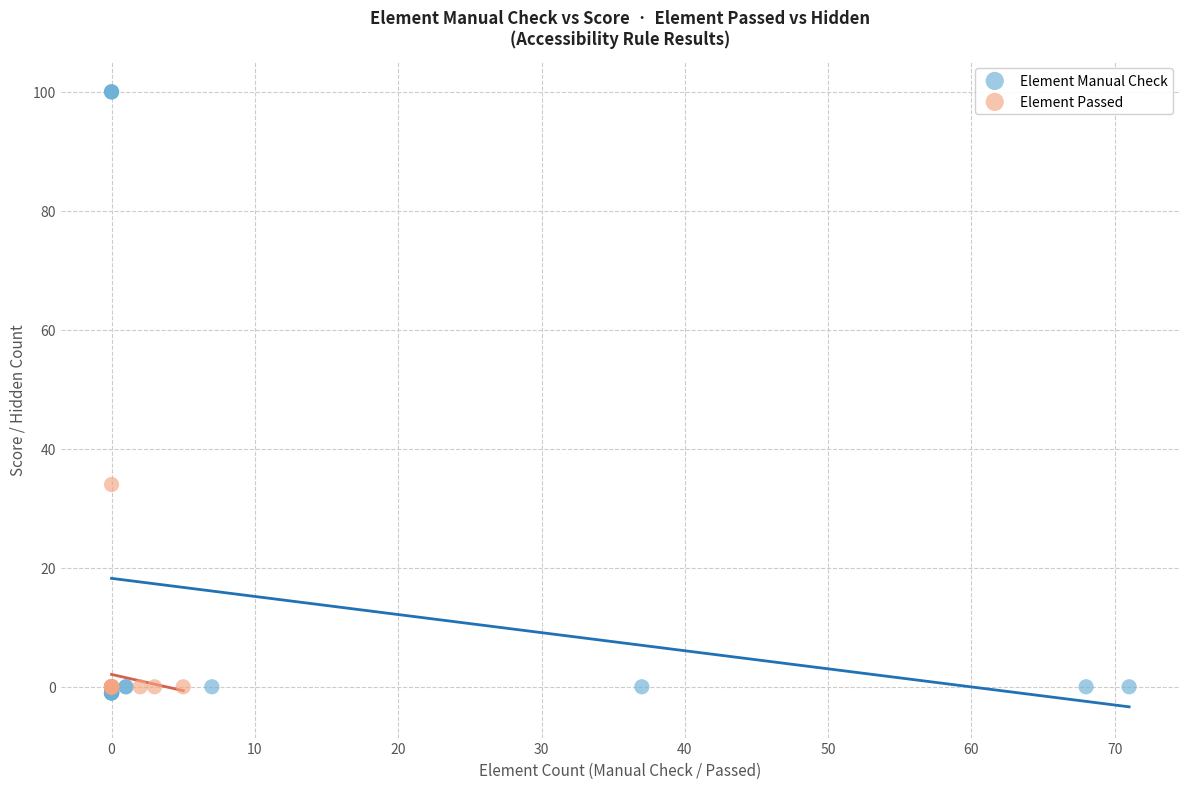

Which series contains the highest Y value?

Element Manual Check